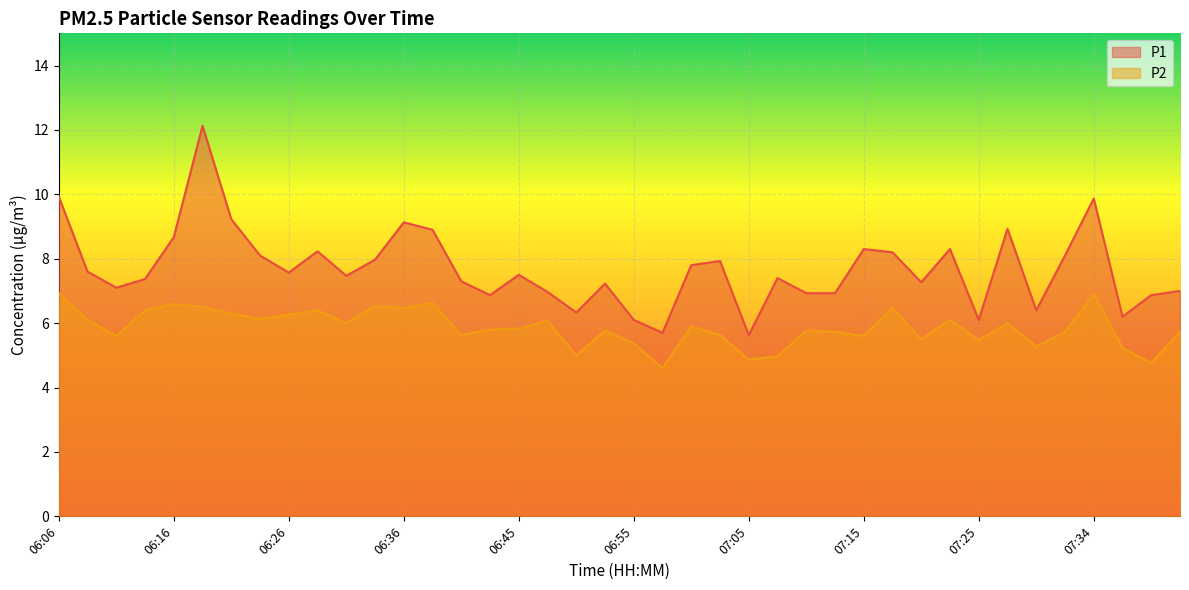

Which category has the highest value in the P2 series?

06:06